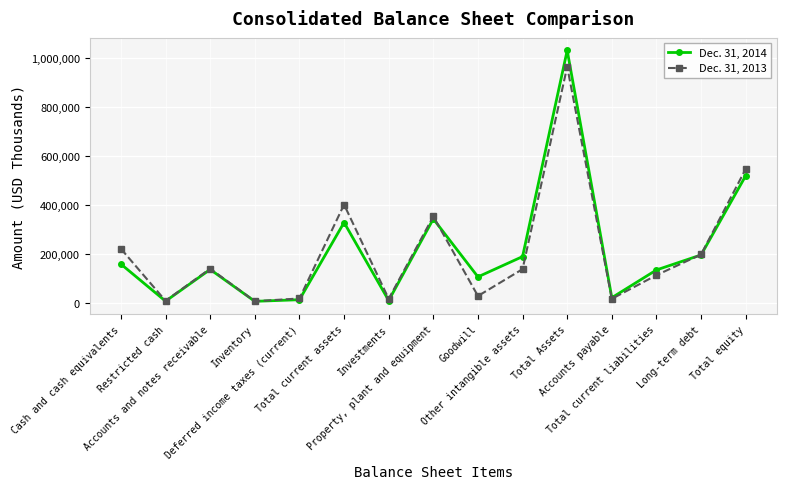

Is it true that Dec. 31, 2014 equals 158459 at Cash and cash equivalents?

True